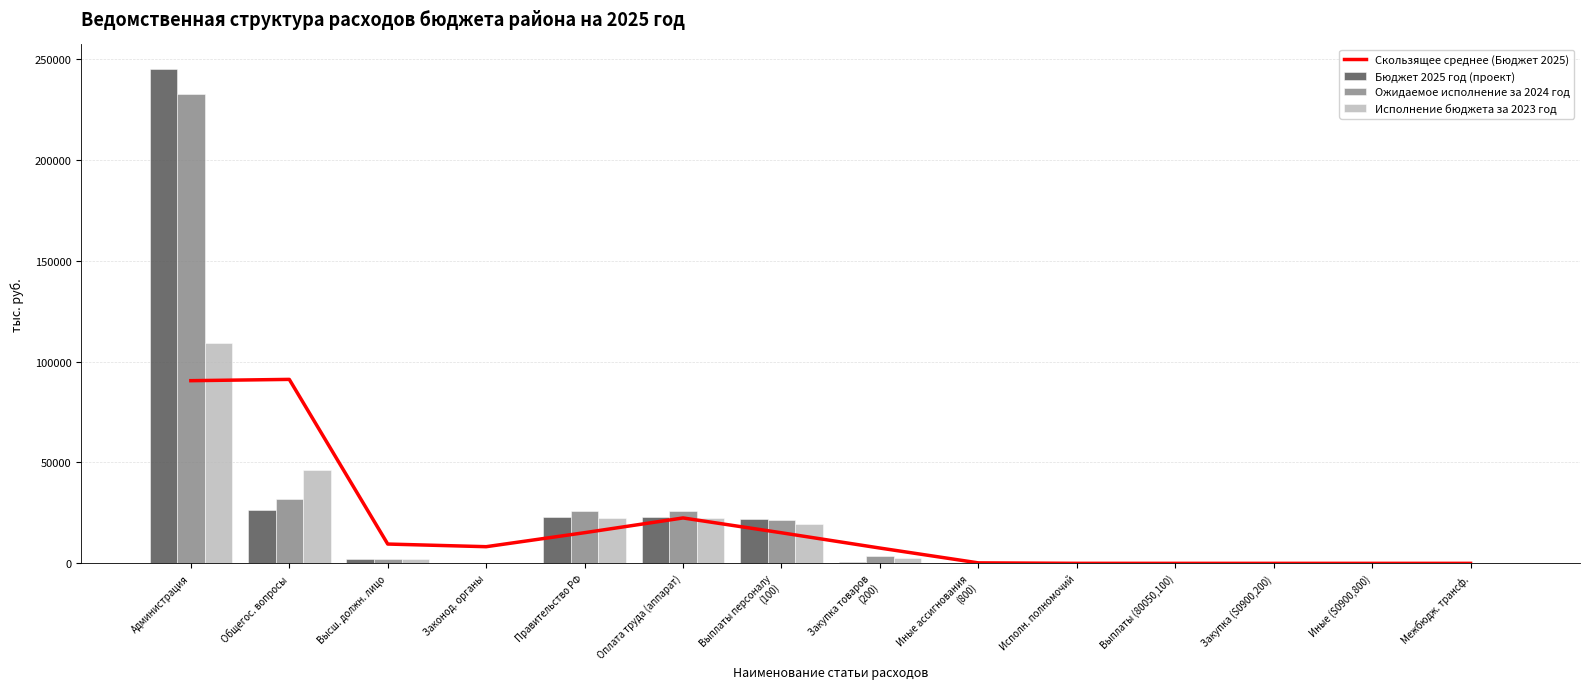

Does the chart contain stacked bars?

No